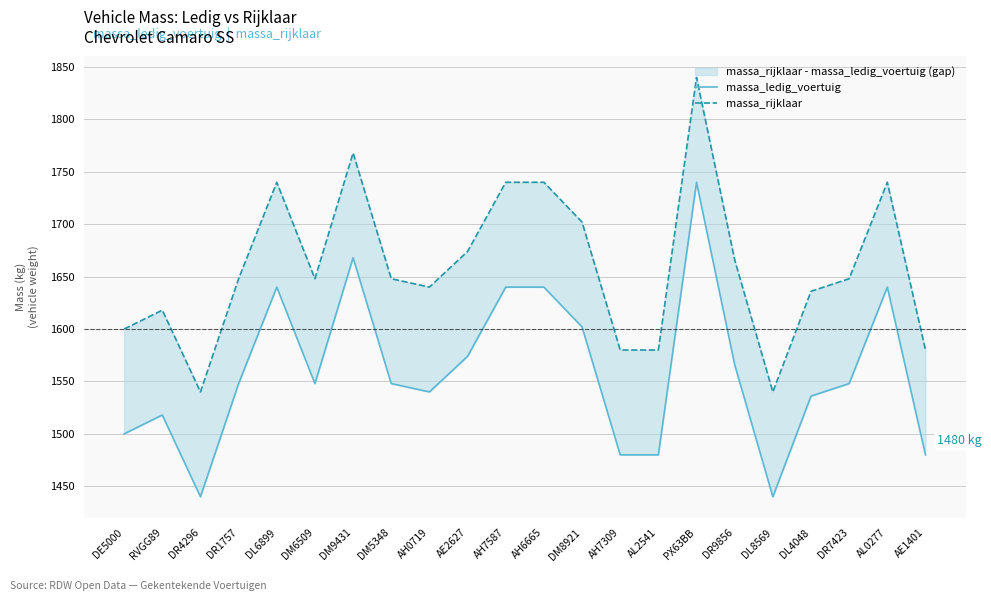

Is it true that massa_rijklaar equals 2593 at DM8921?

False